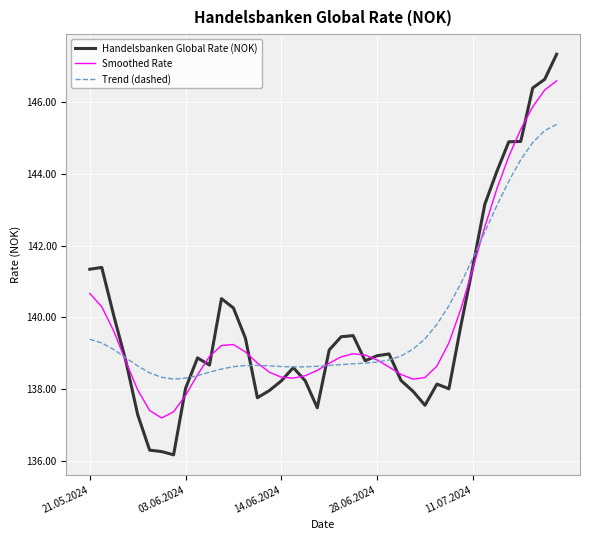

List the series in order of their peak value, lowest first.

Trend (dashed), Smoothed Rate, Handelsbanken Global Rate (NOK)